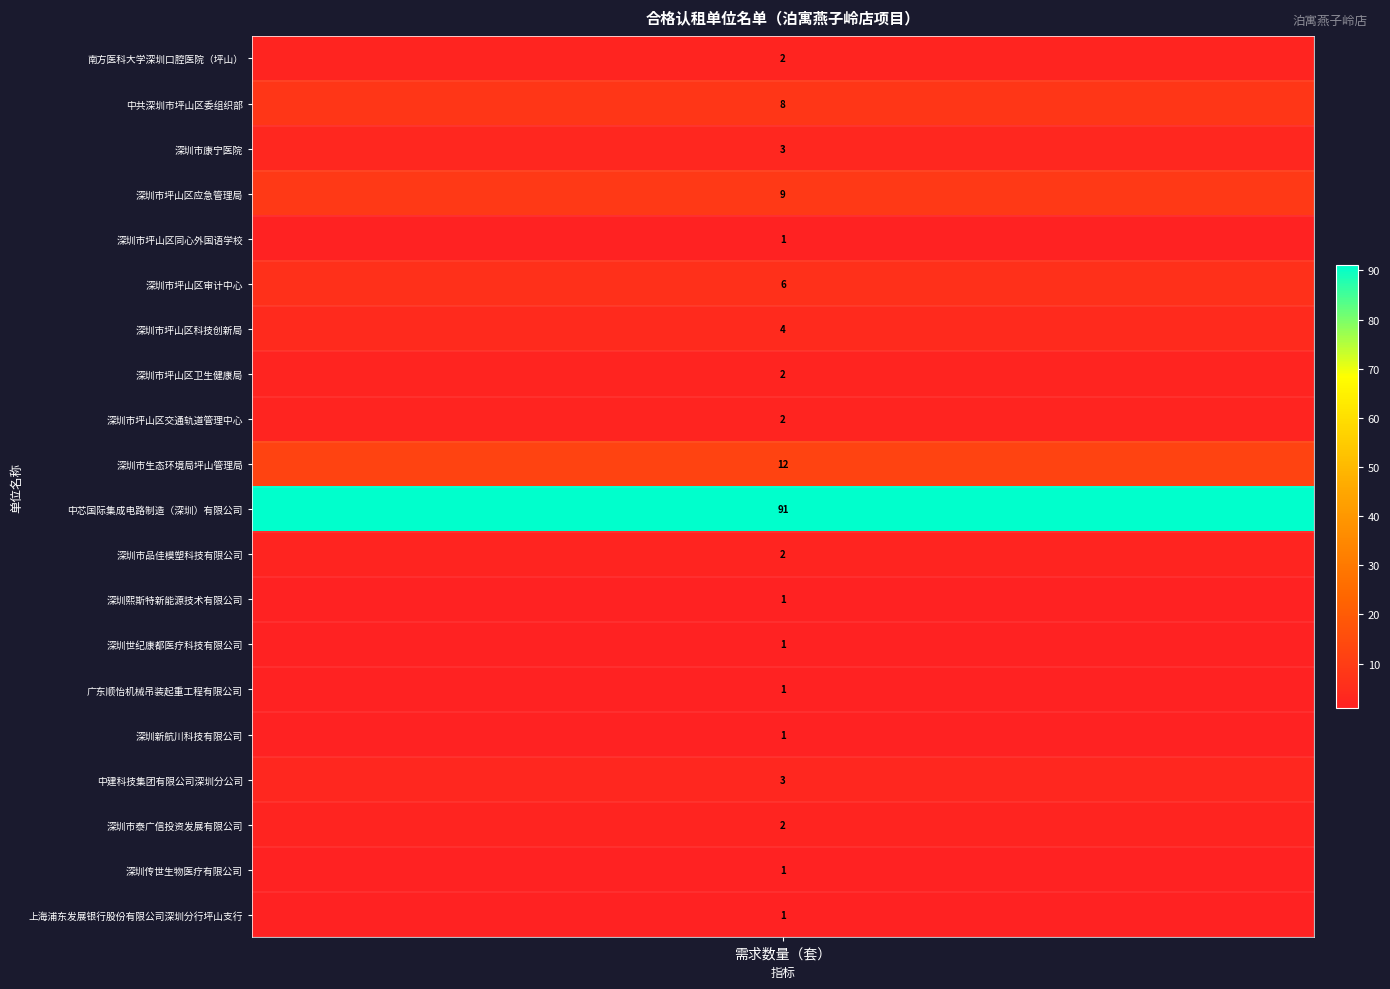

Where is the data nearest to the value 46?

深圳市生态环境局坪山管理局